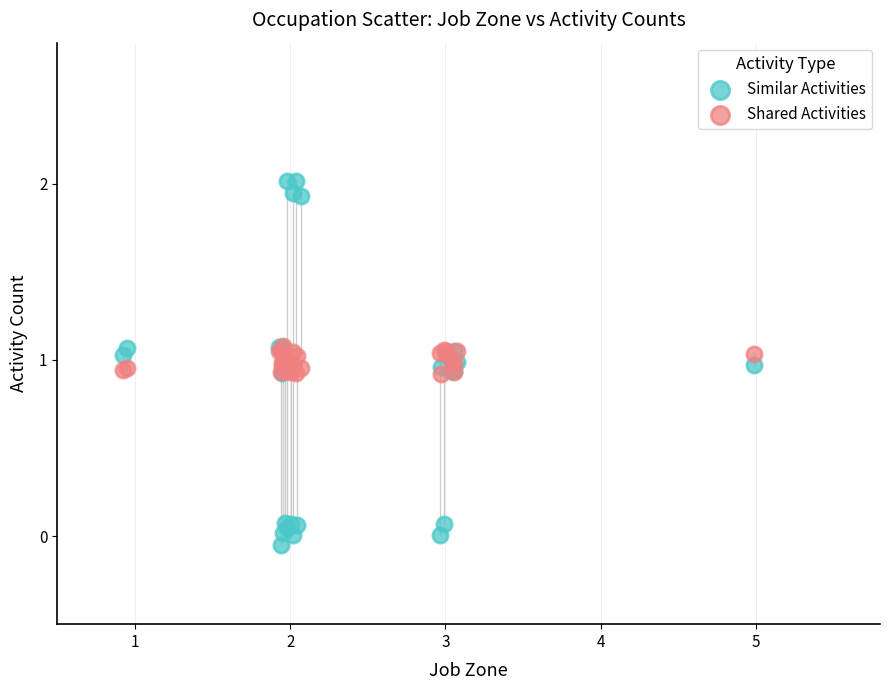

Which series reaches the minimum Y coordinate?

Similar Activities